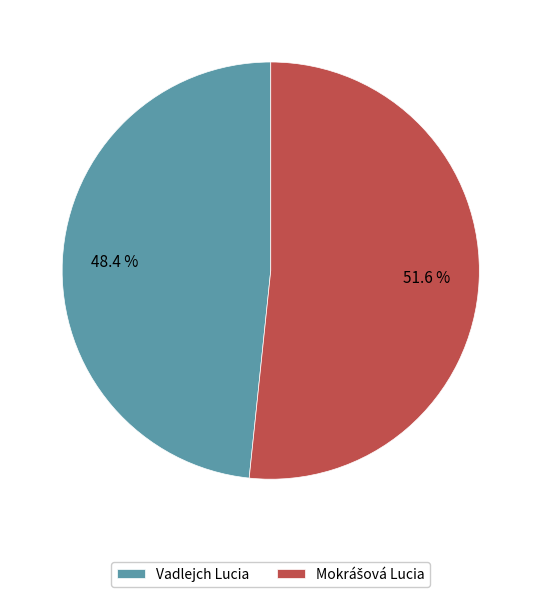

How many slices are in this pie chart?

2